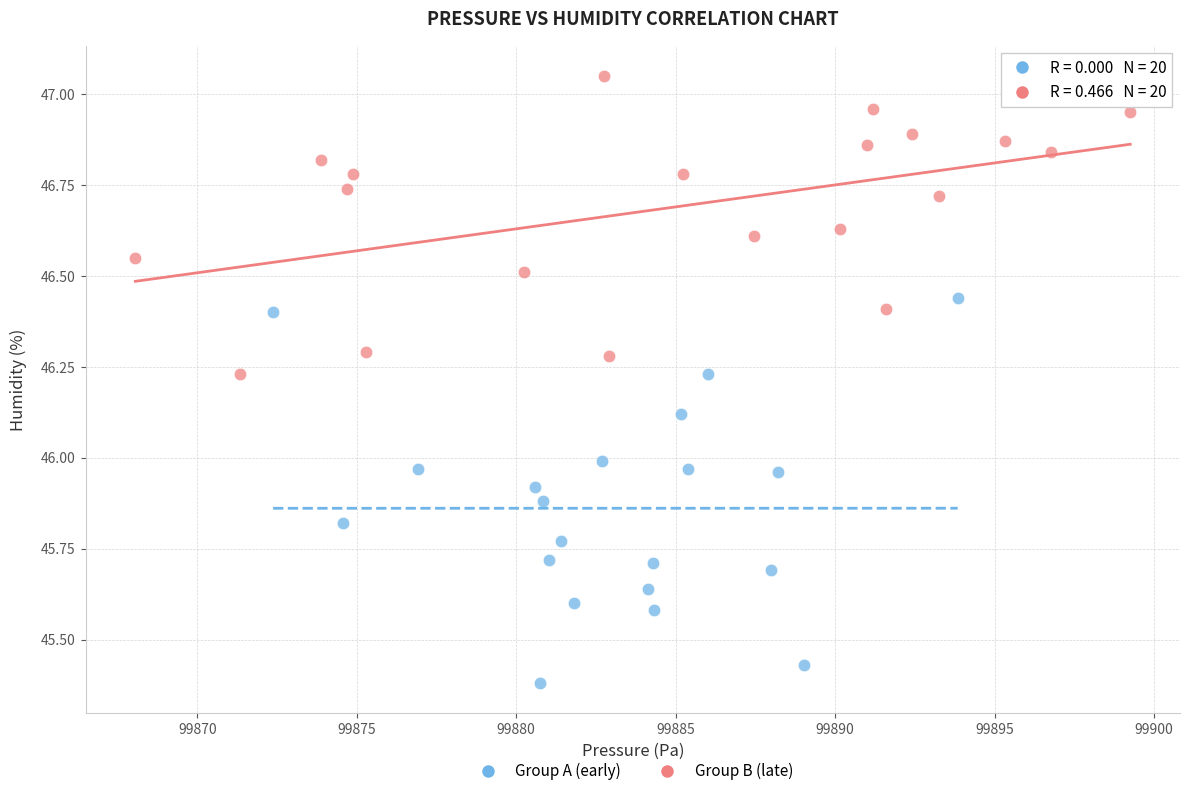

What are all the series names shown in the legend?

Group A (early), Group B (late)